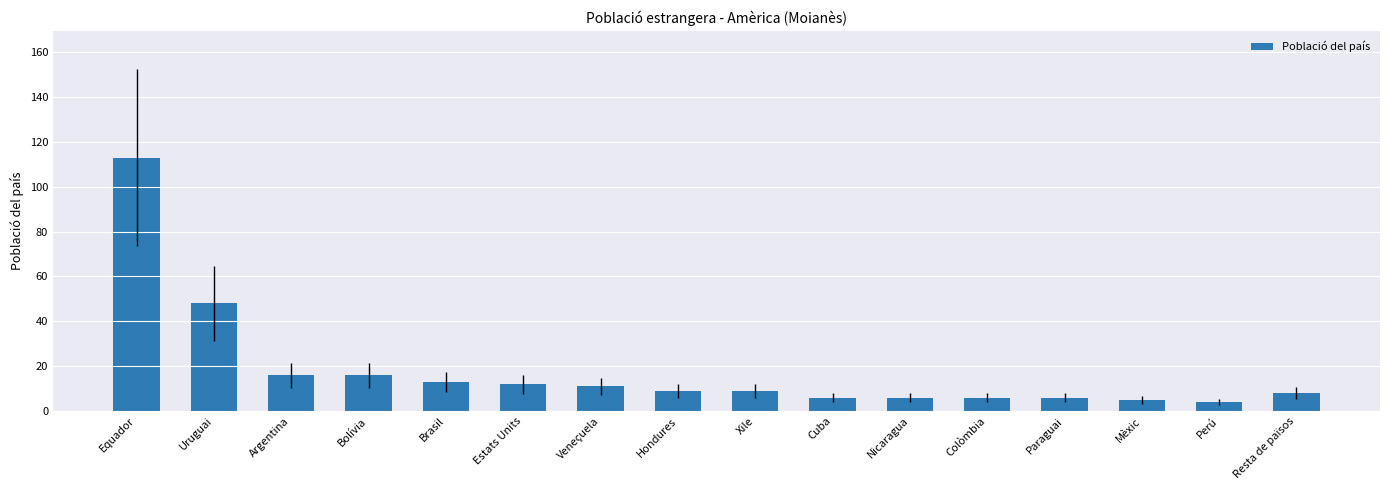

Where does the data first go above 9?

Equador